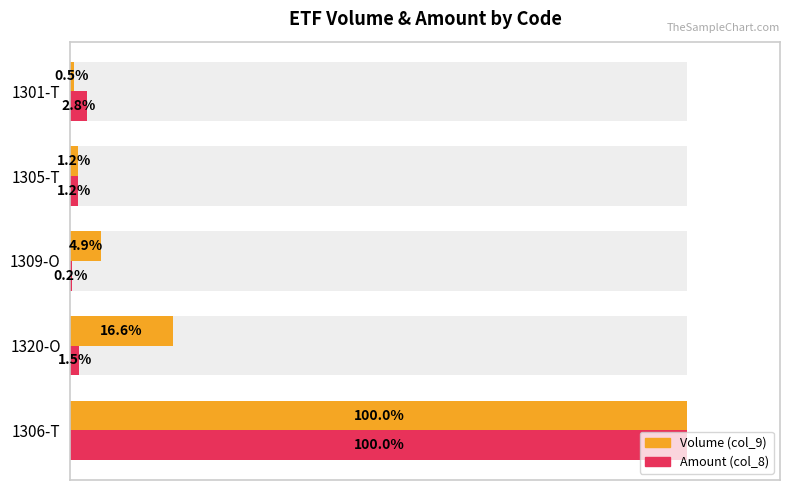

How many data points does each series have?

5